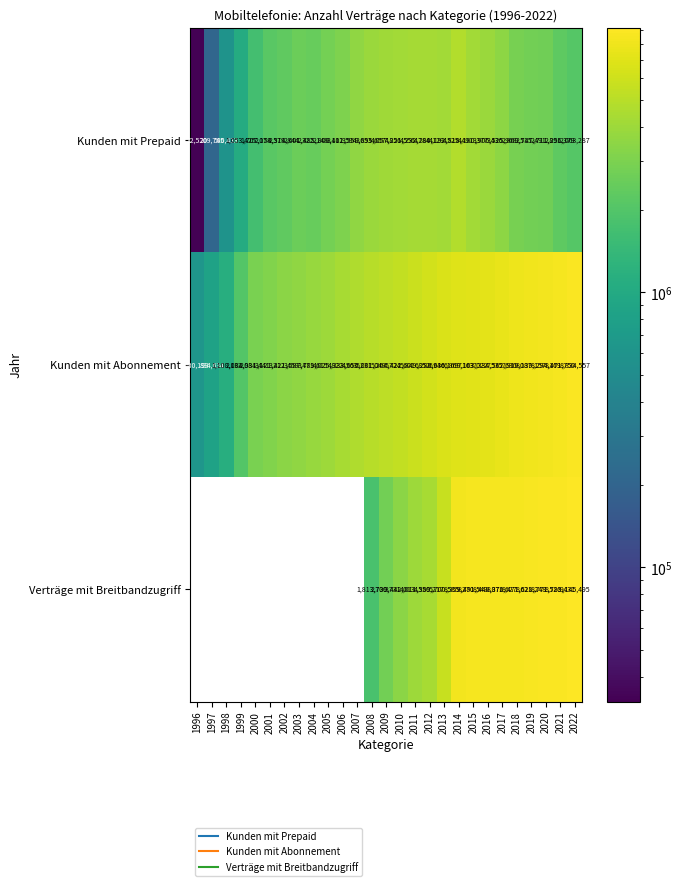

Which category has the lowest value across all series?

1996